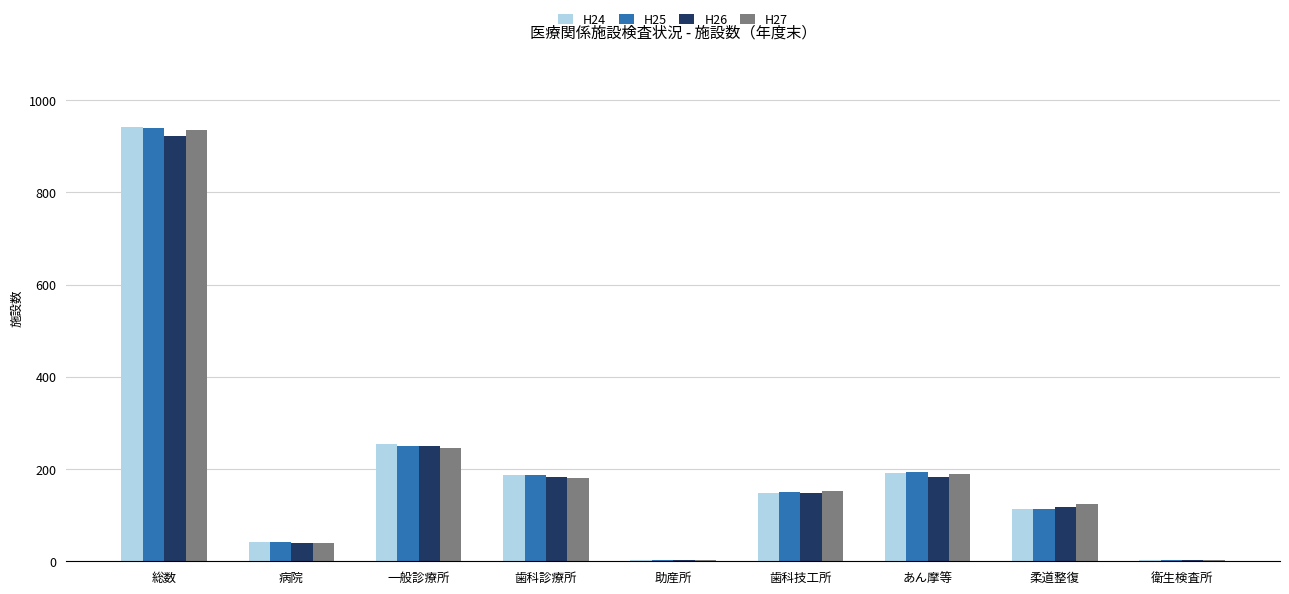

At which category is the sum across all series the highest?

総数